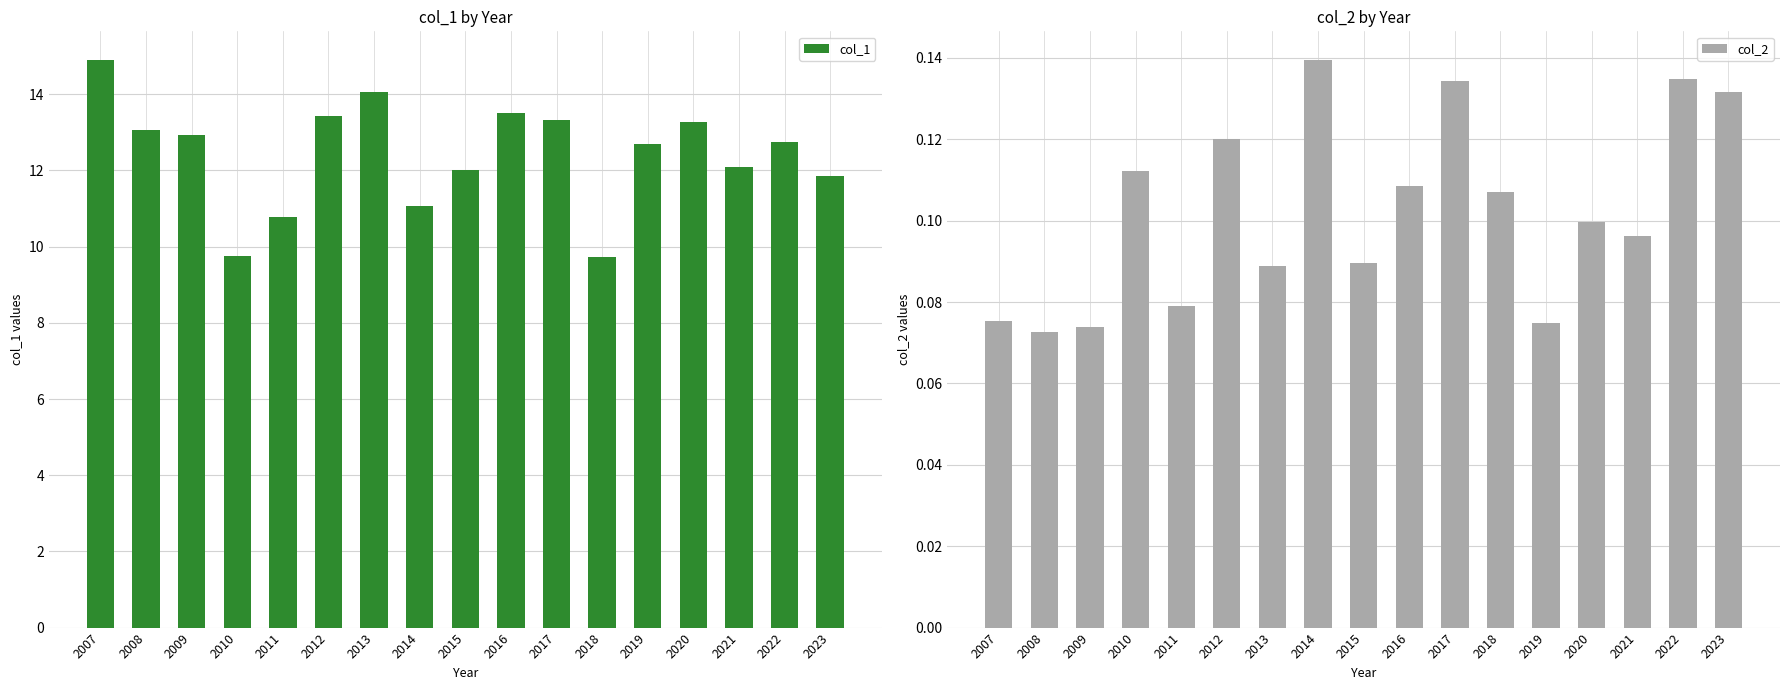

How many data points in col_1 are less than 12?

5